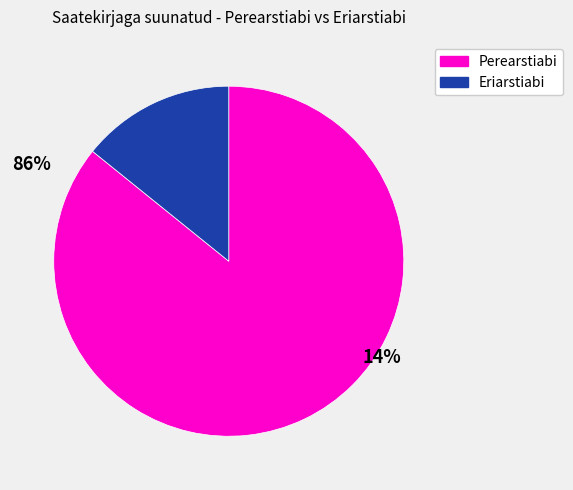

The Eriarstiabi slice represents 14% of the pie. True or false?

True